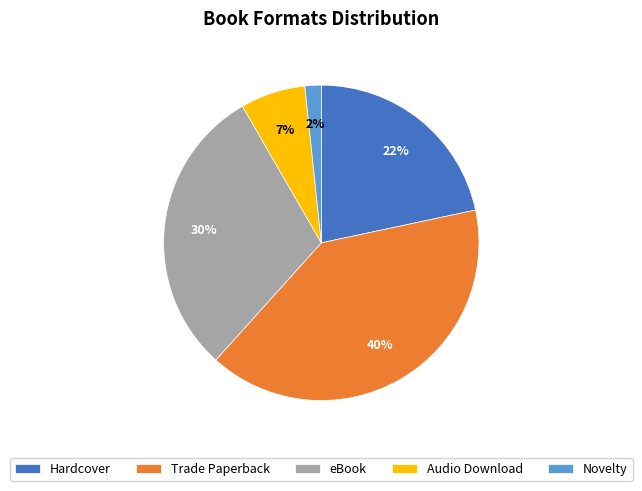

How many segments does this pie chart have?

5